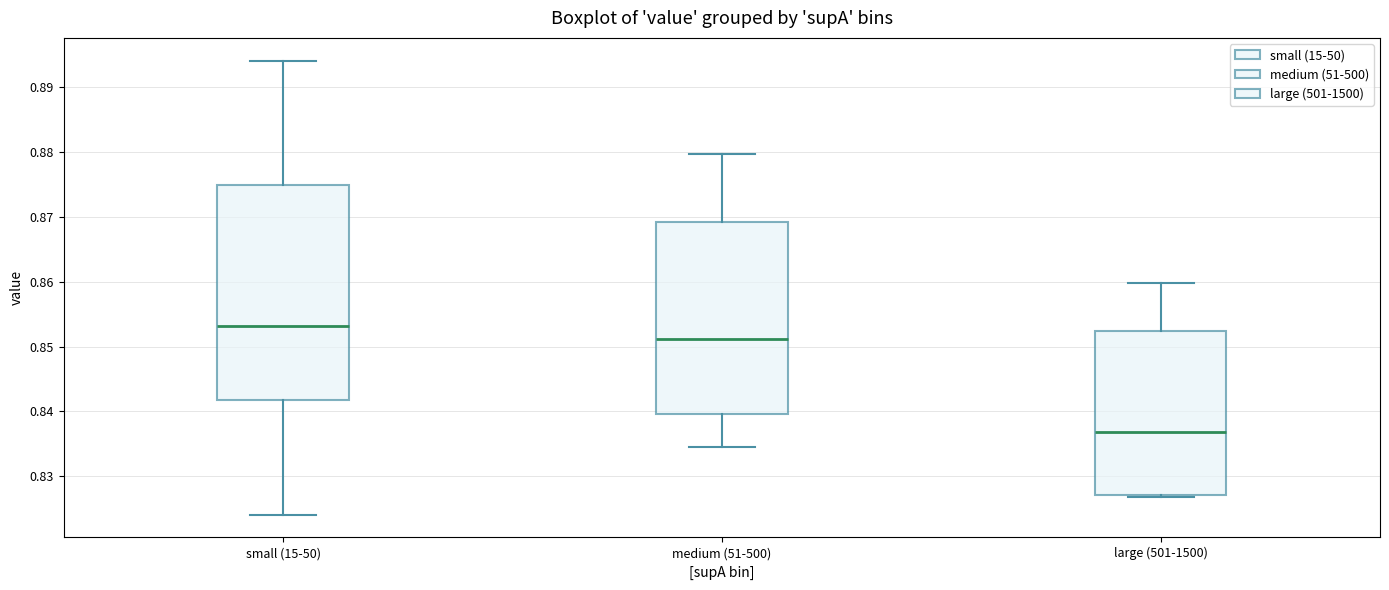

Where does the median line of the box for medium (51-500) sit on the y-axis? The values are not printed on the chart, so give them approximately, as read against the axis.

0.851